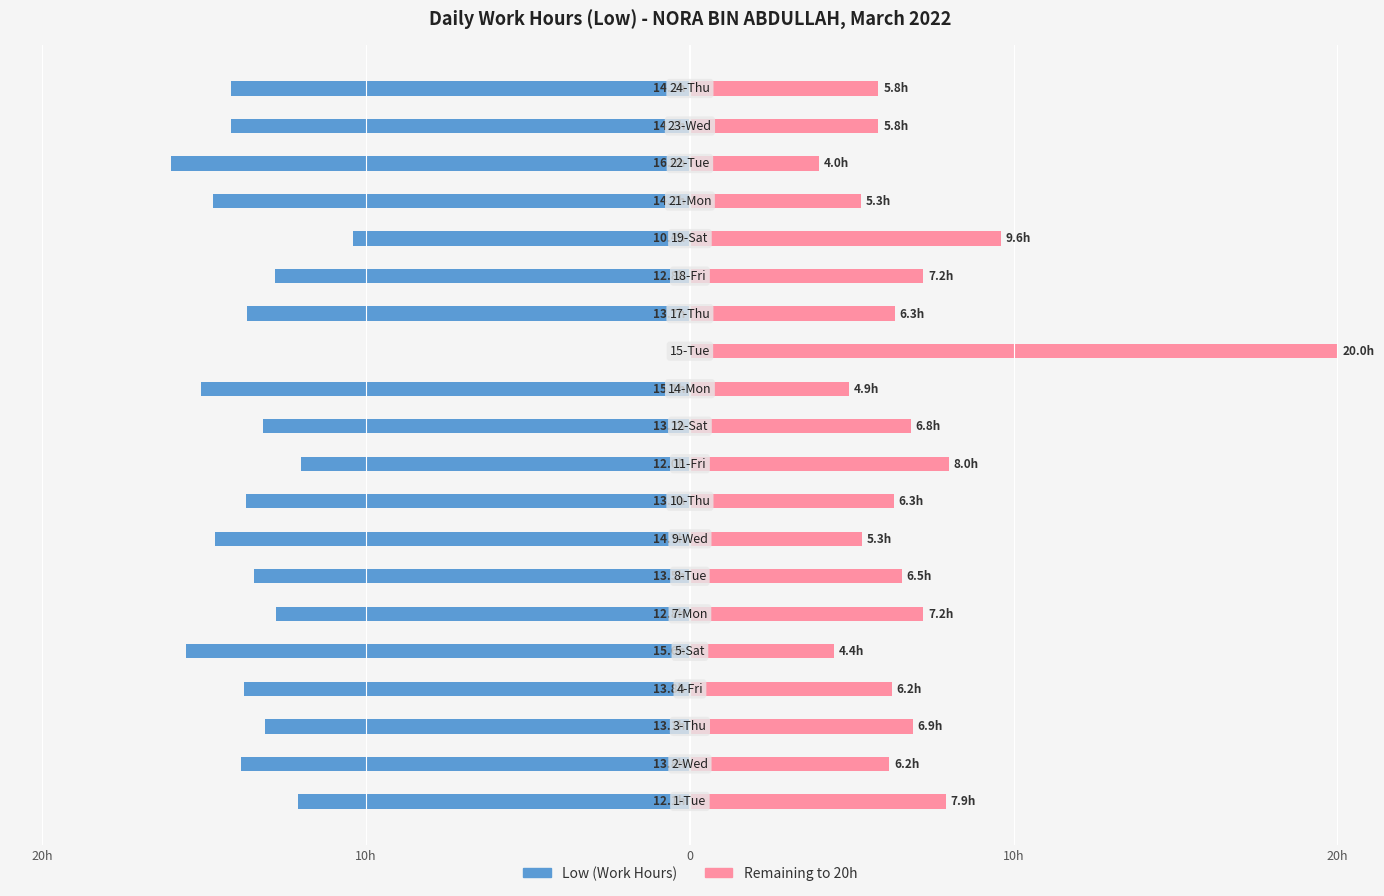

How many values in the Remaining series are below 6?

7